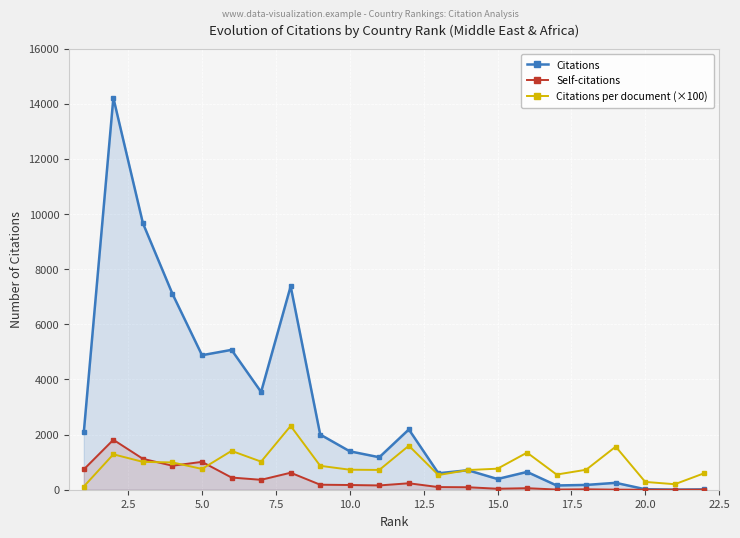

What is the maximum value for Citations per document (×100)?

2314.0